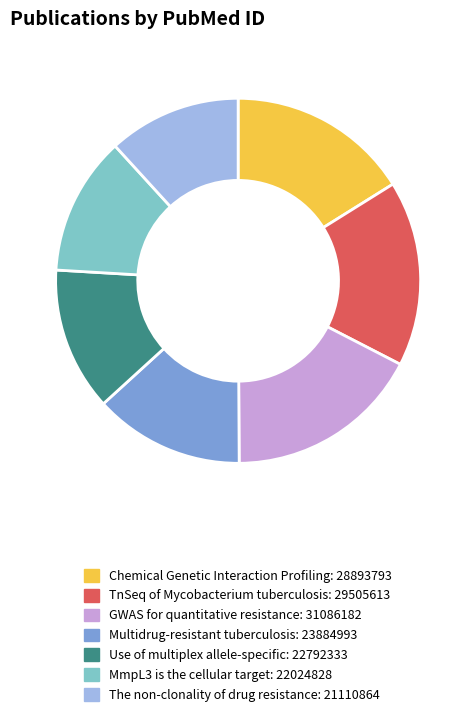

Does Multidrug-resistant tuberculosis represent more than half of the total?

No